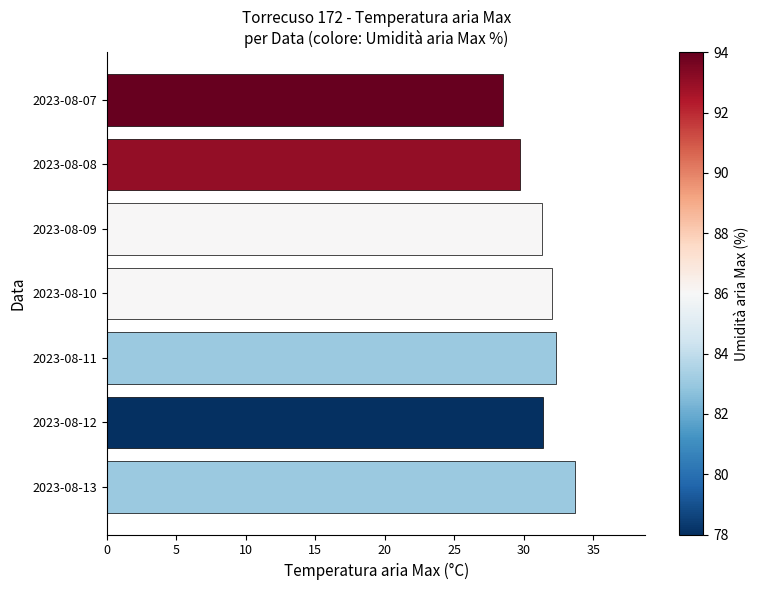

How many values are below 31?

2